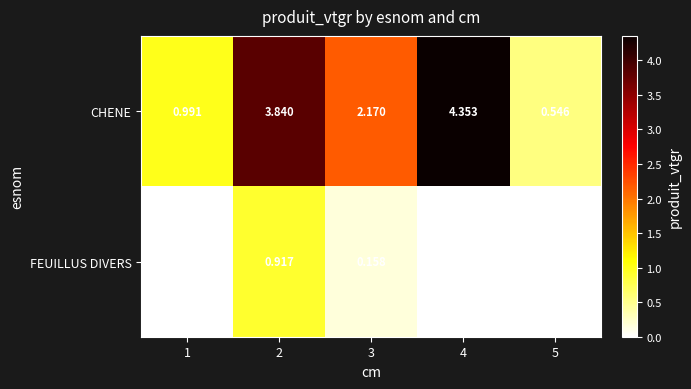

Count the number of data series in this chart.

2